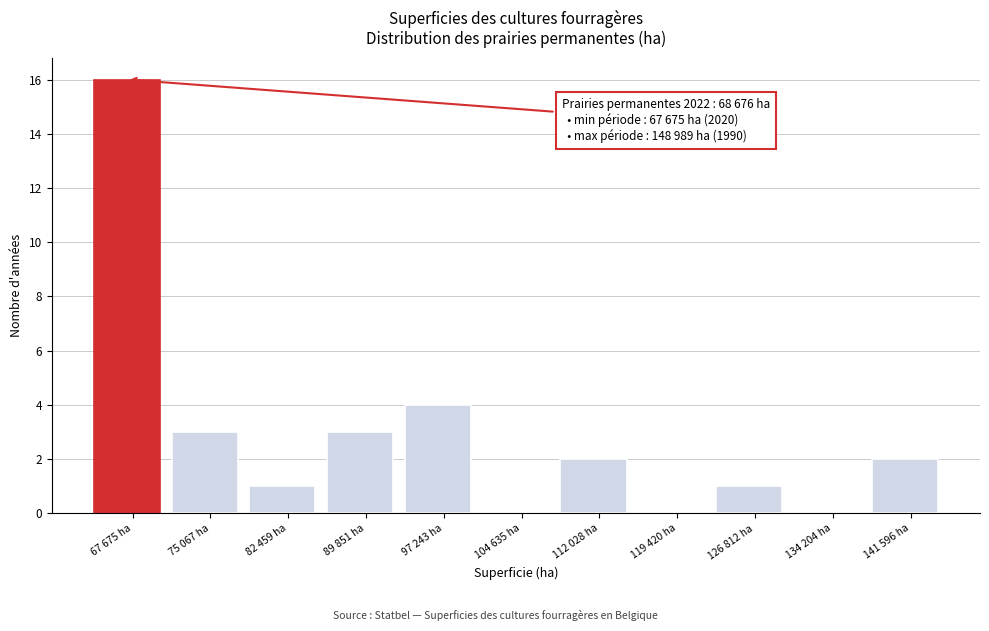

Reading left to right, extract all data points from this chart.

67 675 ha=16	75 067 ha=3	82 459 ha=1	89 851 ha=3	97 243 ha=4	104 635 ha=0	112 028 ha=2	119 420 ha=0	126 812 ha=1	134 204 ha=0	141 596 ha=2